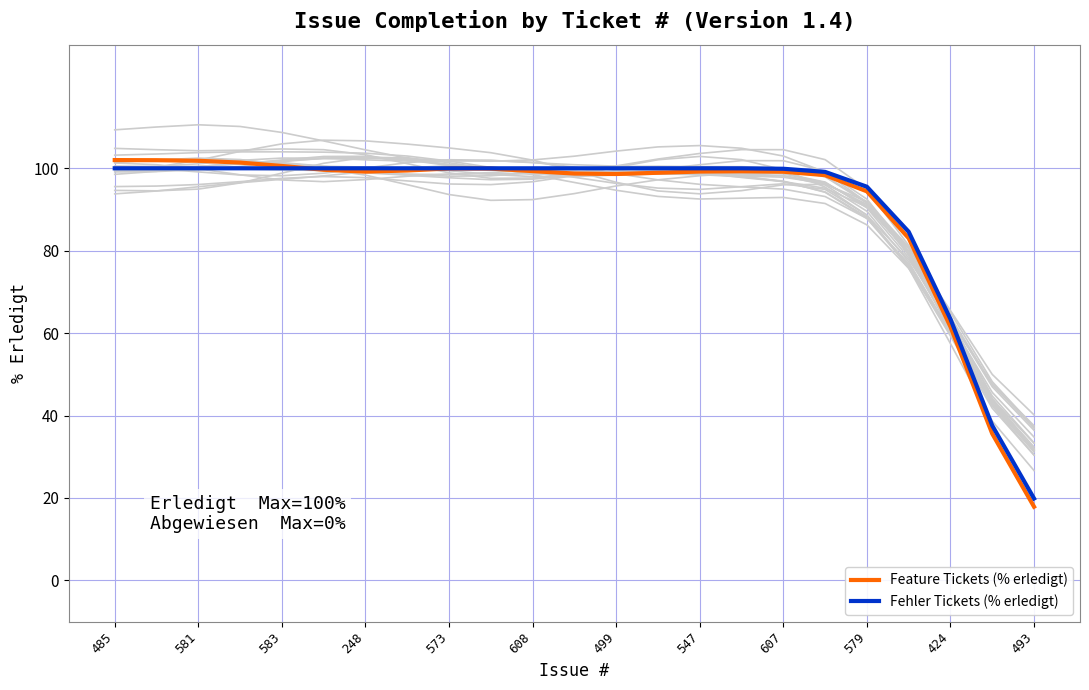

Where is Feature Tickets (% erledigt) nearest to the value 59?

424